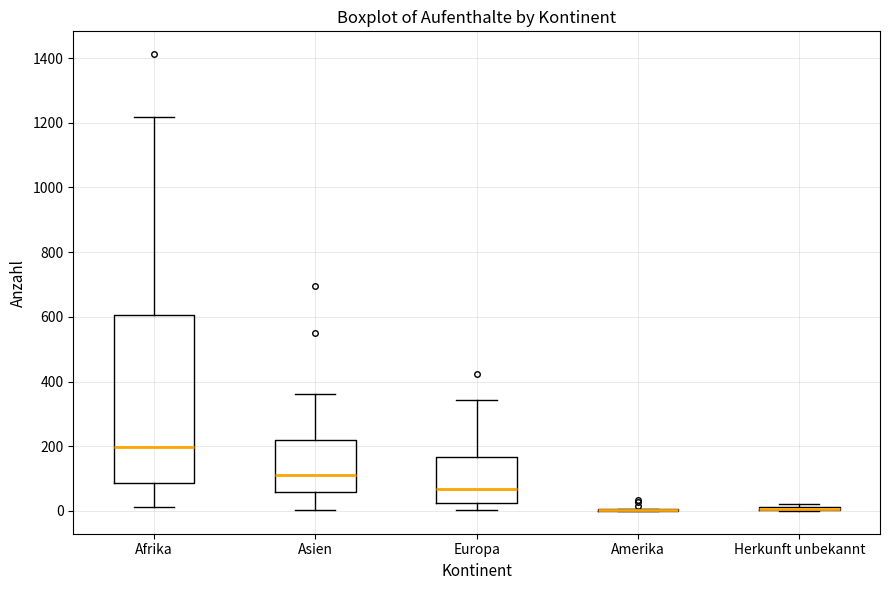

Reading left to right, transcribe this box plot: for each box, give where its median line is, the range the box spans, and where its two whiskers end, as read against the y-axis. The values are not printed on the chart, so give them approximately, as read against the axis.

Afrika: median 200, box 80 to 600, whiskers 20 to 1220
Asien: median 120, box 60 to 220, whiskers 0 to 360
Europa: median 60, box 20 to 160, whiskers 0 to 340
Amerika: box collapsed to a line at 0, whiskers 0 to 0
Herkunft unbekannt: box collapsed to a line at 0, whiskers 0 to 20